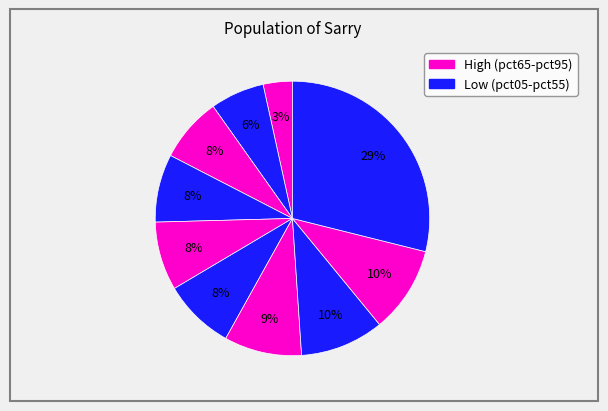

How many segments does this pie chart have?

10